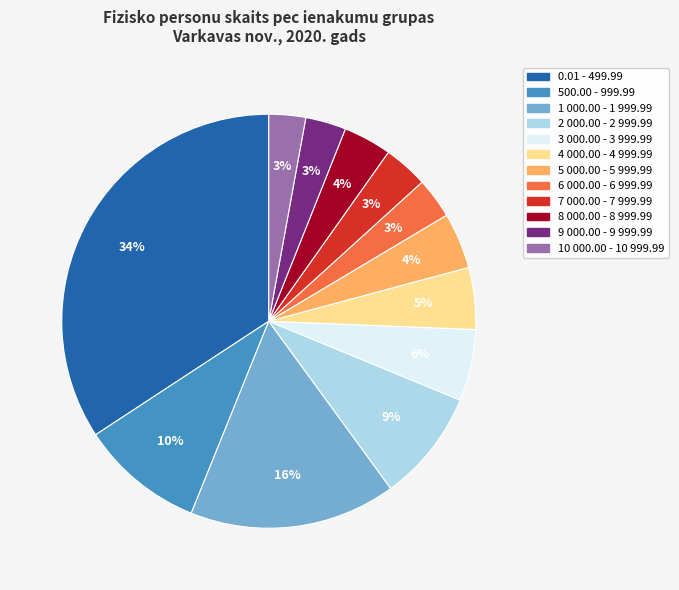

True or false: 6 000.00 - 6 999.99 accounts for 3% of the total.

True